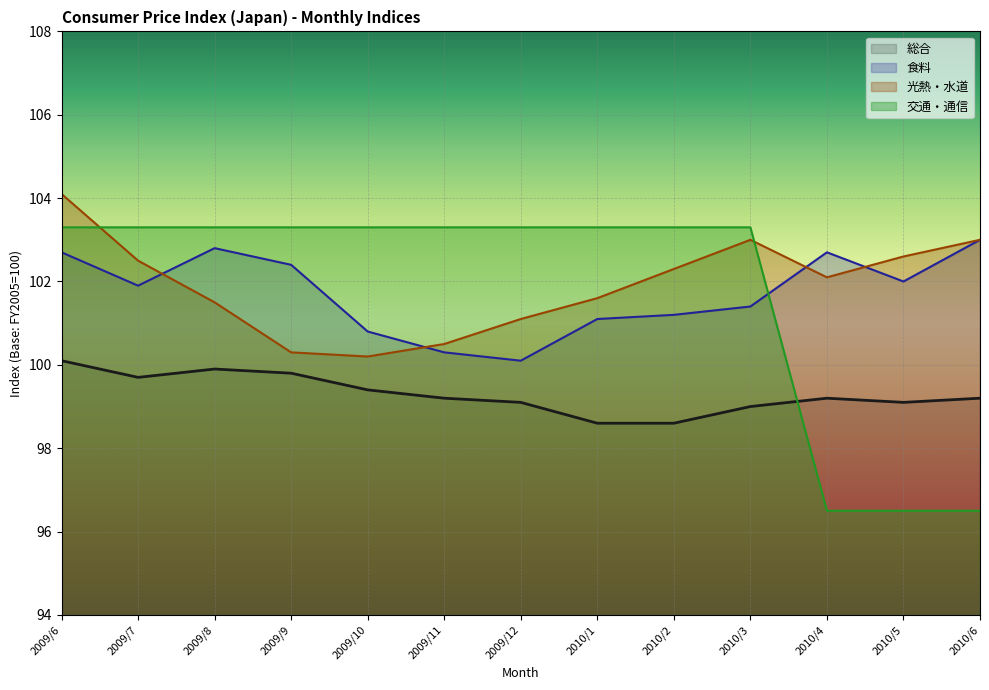

What is the difference between the 食料 values at 2009/10 and 2010/3?

0.6